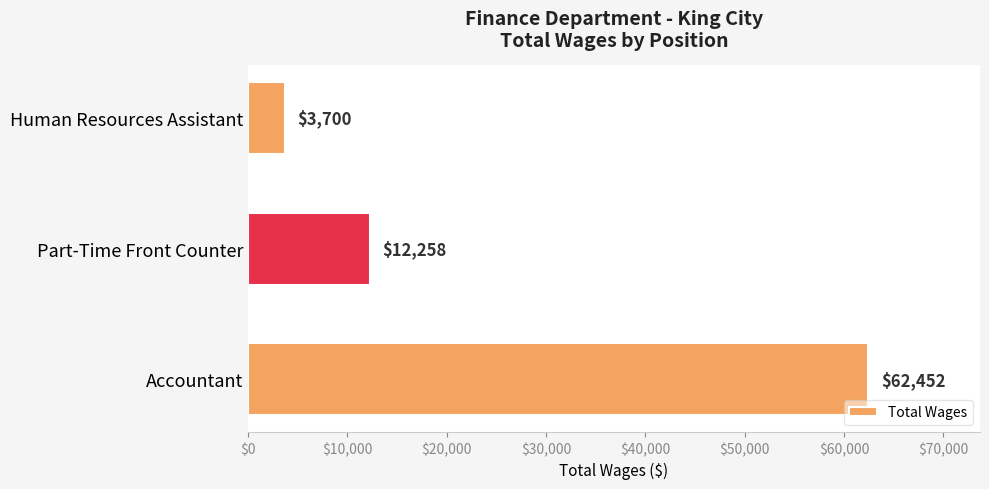

Read the value at Part-Time Front Counter.

12258